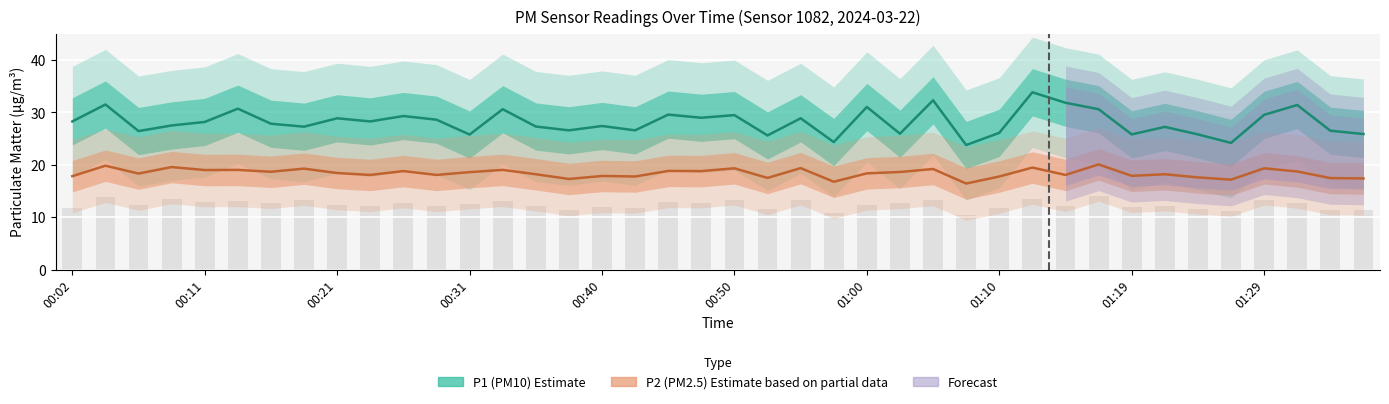

Rank the categories by P1 value from highest to lowest.

01:12, 01:05, 01:15, 00:04, 01:32, 01:00, 00:14, 00:33, 01:17, 00:45, 01:29, 00:50, 00:26, 00:48, 00:21, 00:55, 00:28, 00:02, 00:23, 00:11, 00:16, 00:09, 00:40, 00:36, 00:19, 01:22, 00:38, 00:43, 01:34, 00:06, 01:10, 01:02, 01:36, 01:19, 01:24, 00:31, 00:53, 00:57, 01:27, 01:07